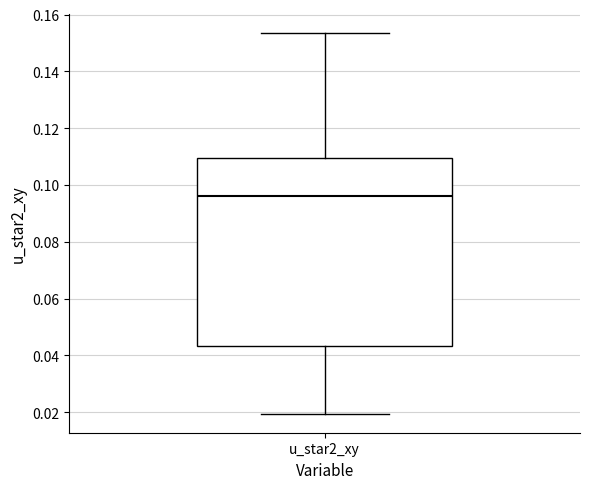

Read this box plot against the y-axis: the position of the median line, the range covered by the box, and the ends of both whiskers. The values are not printed on the chart, so give them approximately, as read against the axis.

median 0.096, box 0.044 to 0.110, whiskers 0.020 to 0.154